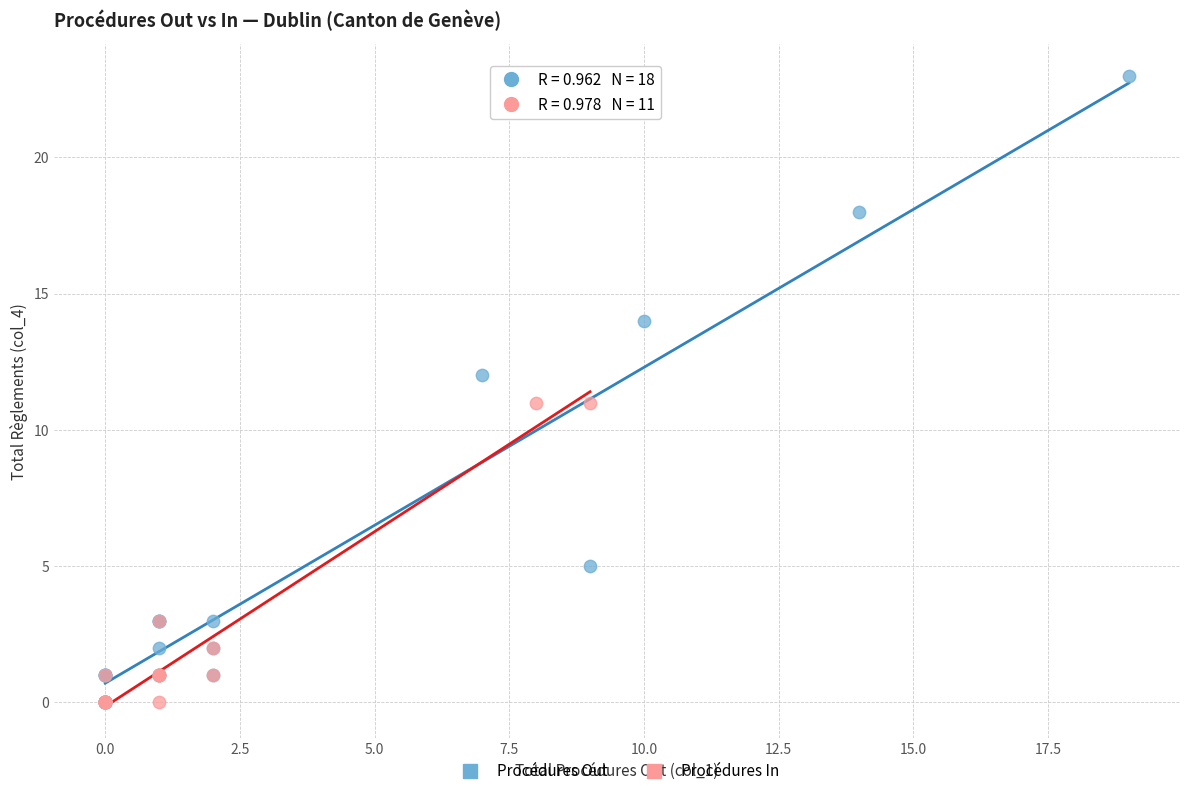

Which series has the widest spread of Y values?

Procédures Out